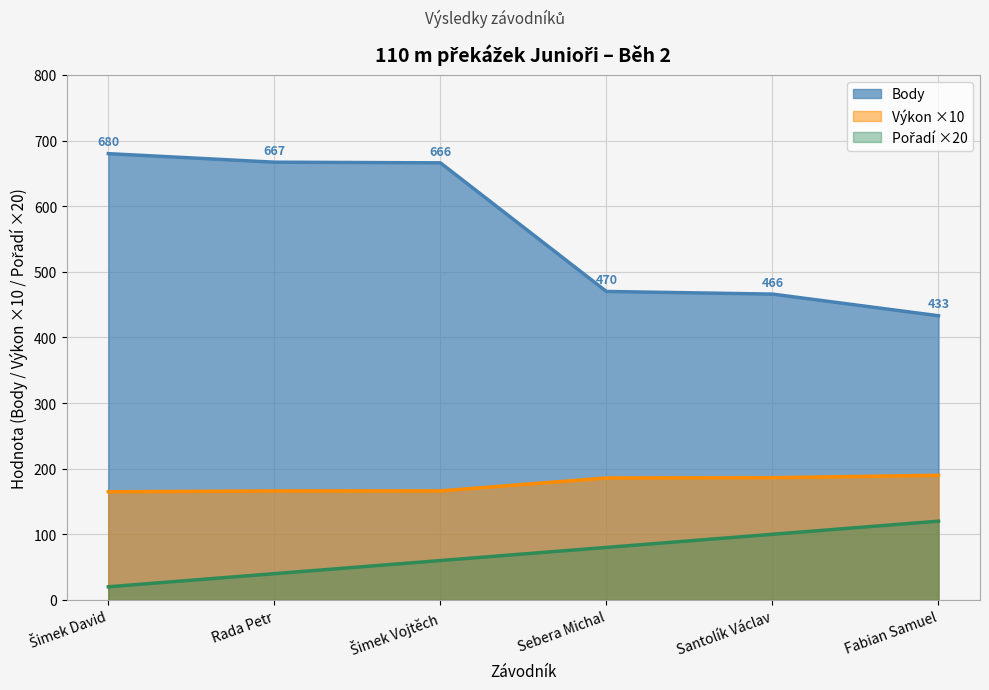

Reading right to left, extract all data points from this chart.

Pořadí: Fabian Samuel=120.0	Santolík Václav=100.0	Sebera Michal=80.0	Šimek Vojtěch=60.0	Rada Petr=40.0	Šimek David=20.0
Výkon: Fabian Samuel=189.9	Santolík Václav=186.2	Sebera Michal=185.8	Šimek Vojtěch=166.1	Rada Petr=166.0	Šimek David=164.8
Body: Fabian Samuel=433.0	Santolík Václav=466.0	Sebera Michal=470.0	Šimek Vojtěch=666.0	Rada Petr=667.0	Šimek David=680.0